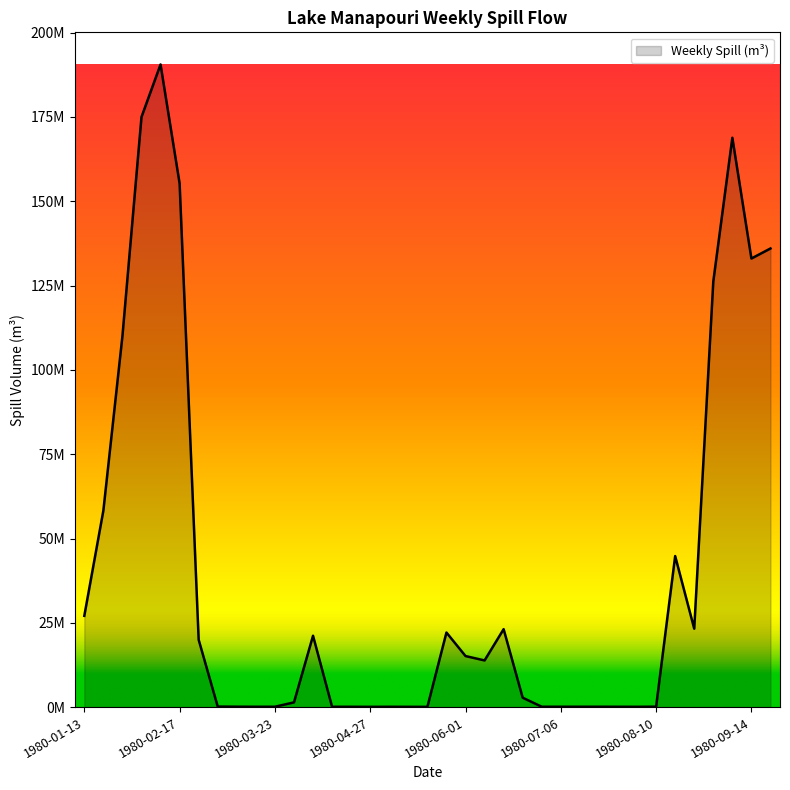

At which category does the data reach its first local peak?

1980-02-10